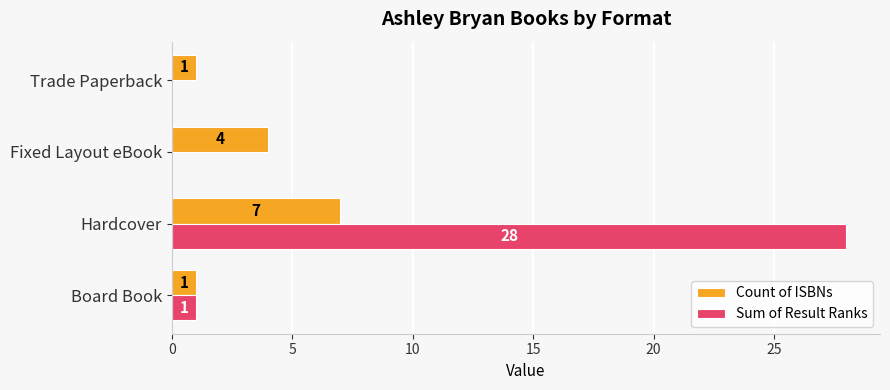

What is the maximum value shown in the chart?

28